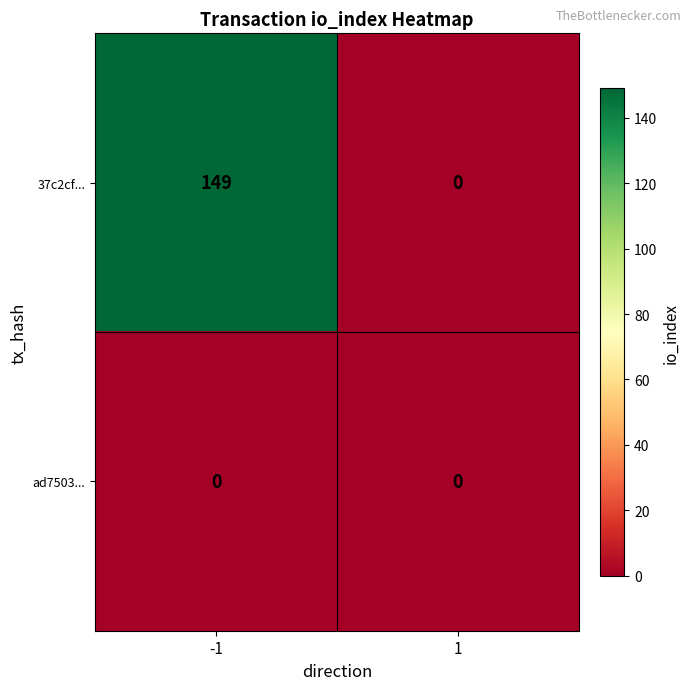

What is the sum of the 37c2cf... values at 1 and -1?

149